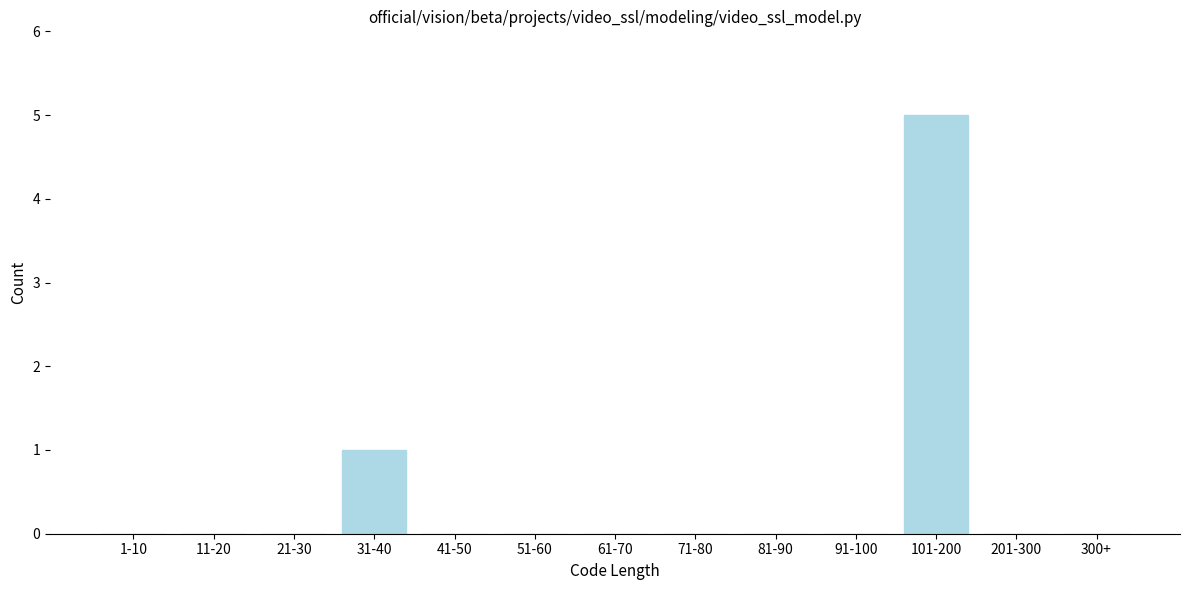

Reading right to left, list all the values displayed in this chart.

300+=0	201-300=0	101-200=5	91-100=0	81-90=0	71-80=0	61-70=0	51-60=0	41-50=0	31-40=1	21-30=0	11-20=0	1-10=0